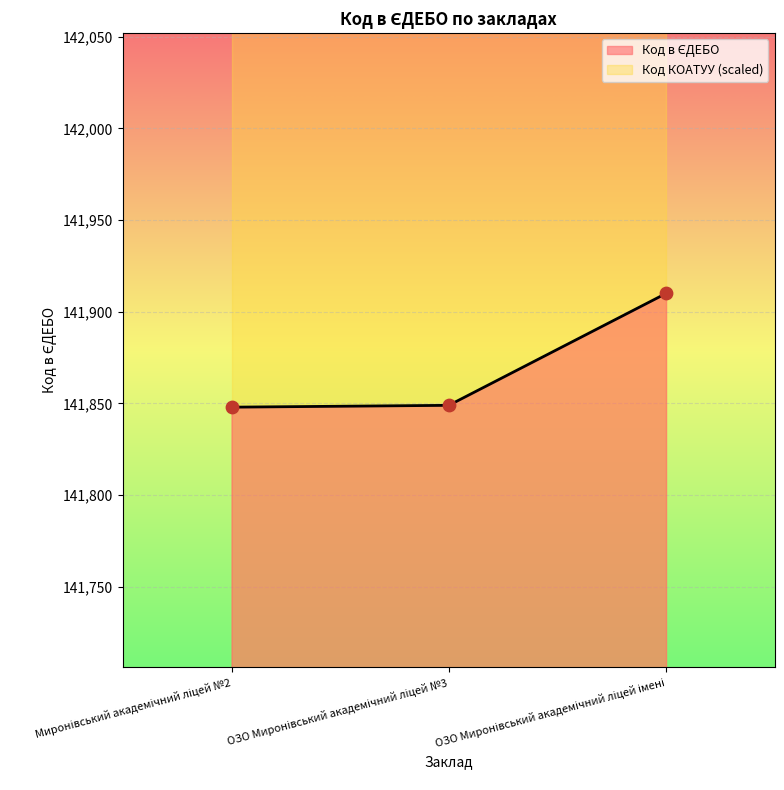

Between ОЗО Миронівський академічний ліцей №3 and Миронівський академічний ліцей №2, which is larger?

ОЗО Миронівський академічний ліцей №3